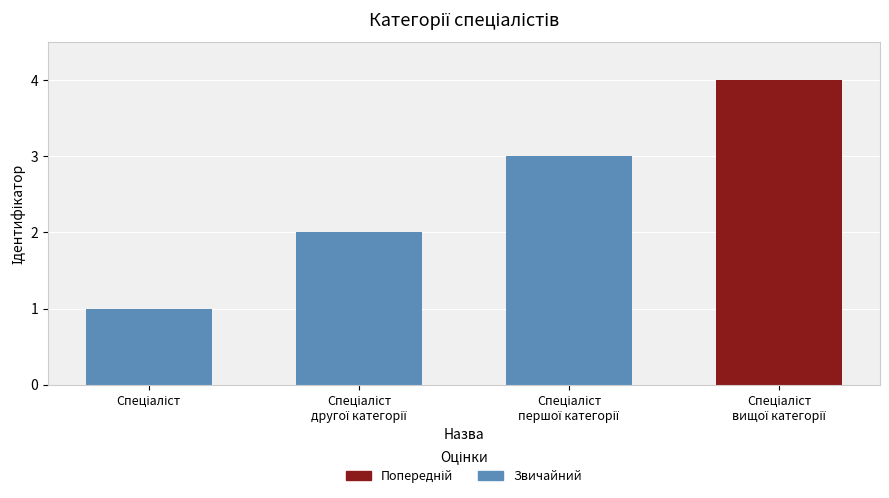

How many categories are shown in the chart?

4